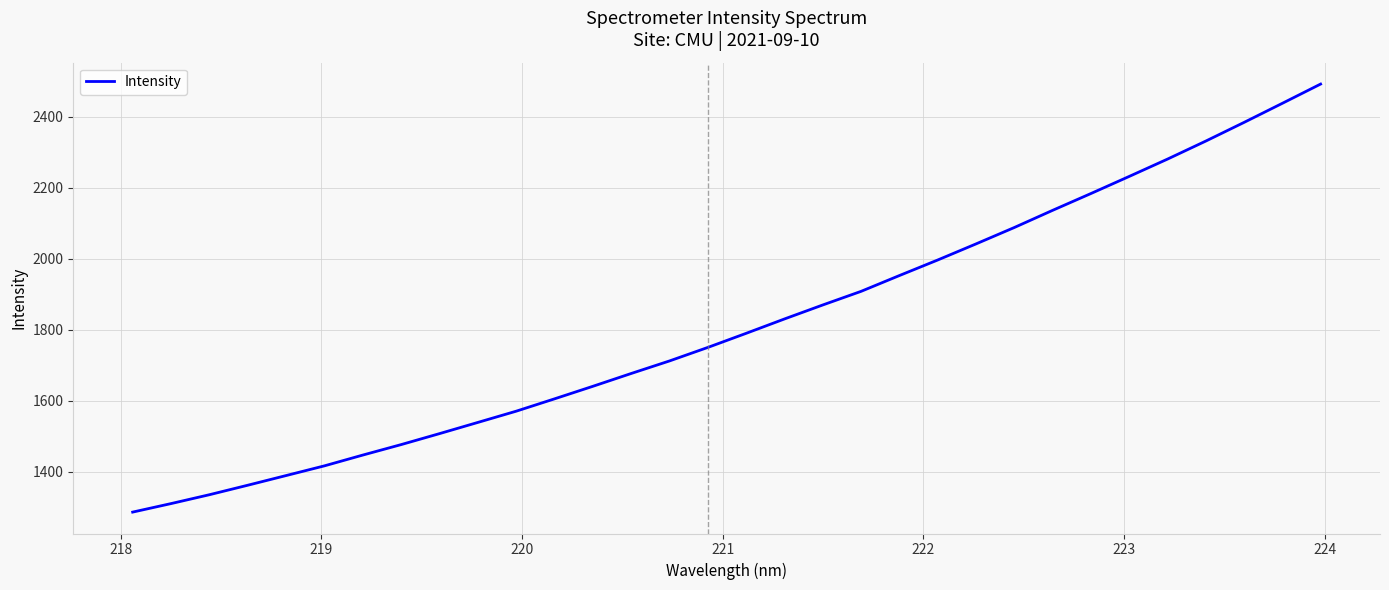

What is the greatest value displayed?

2491.7